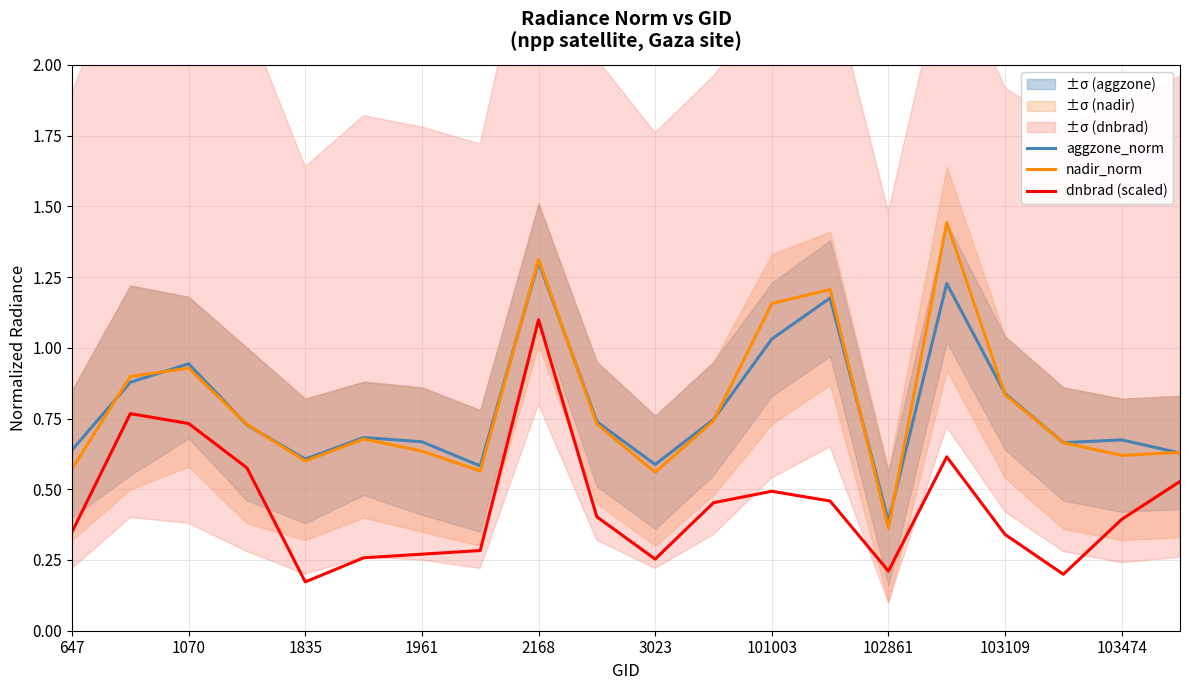

Where is the first local minimum for aggzone_norm?

1835